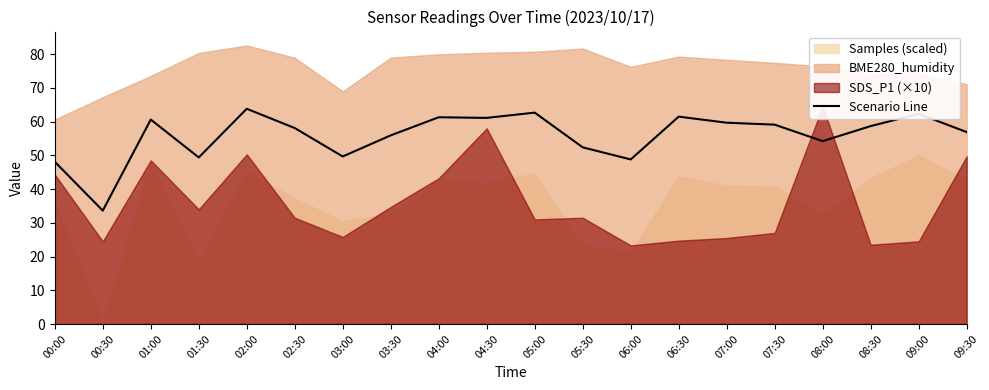

The chart shows a value of 60.6 at 01:00. True or false?

True